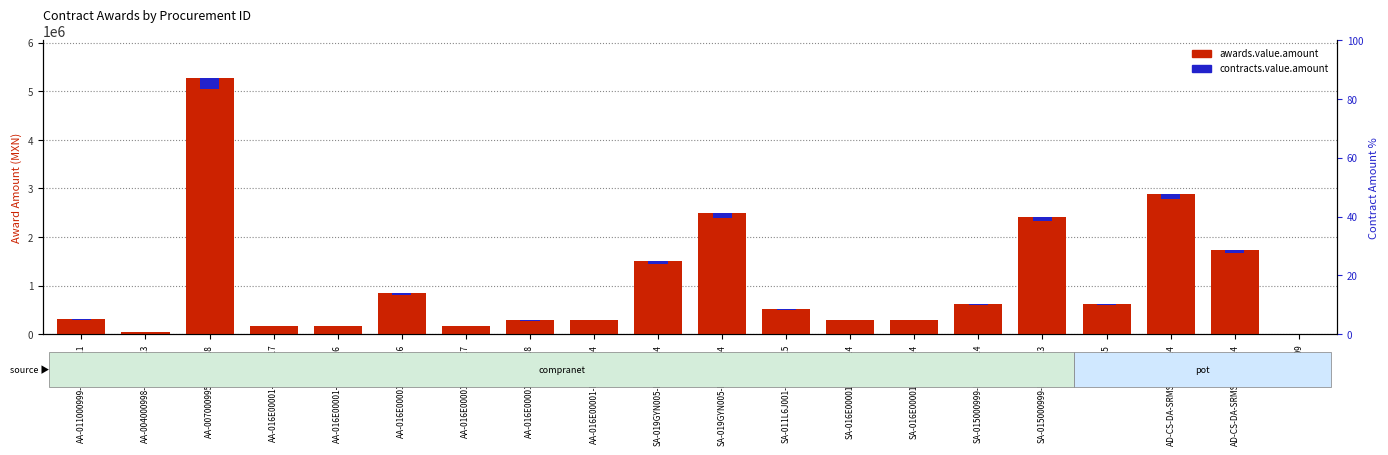

List the series in order of their peak value, lowest first.

contracts.value.amount, awards.value.amount